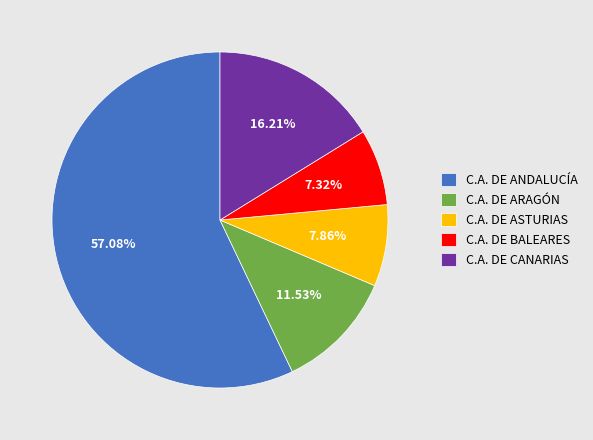

Approximately how many times larger is the value at C.A. DE ASTURIAS compared to C.A. DE CANARIAS?

0.5